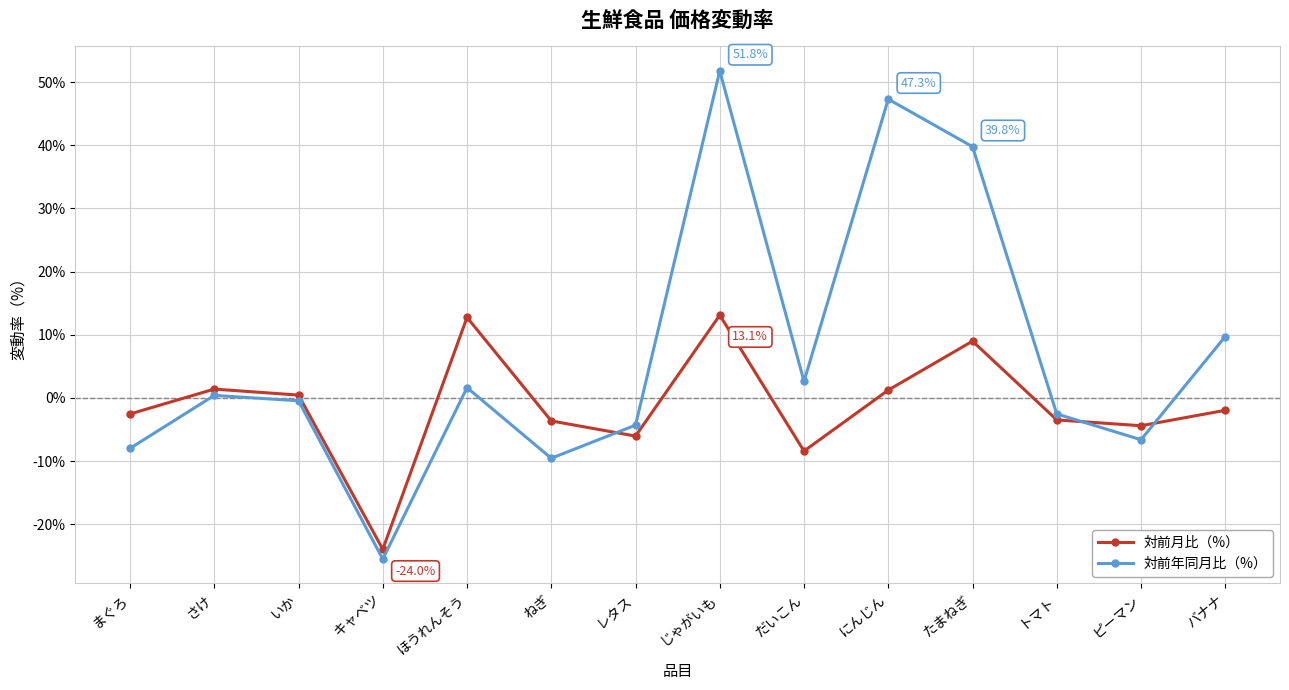

What is the average value of the 対前月比（%） series?

-1.2